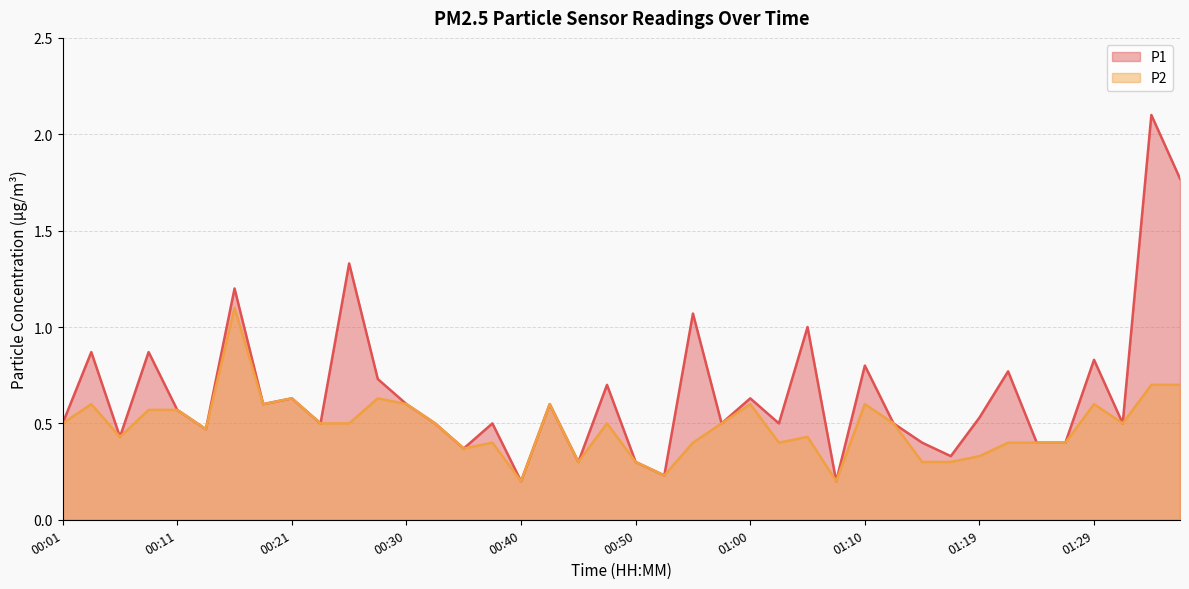

Count the number of data series in this chart.

2